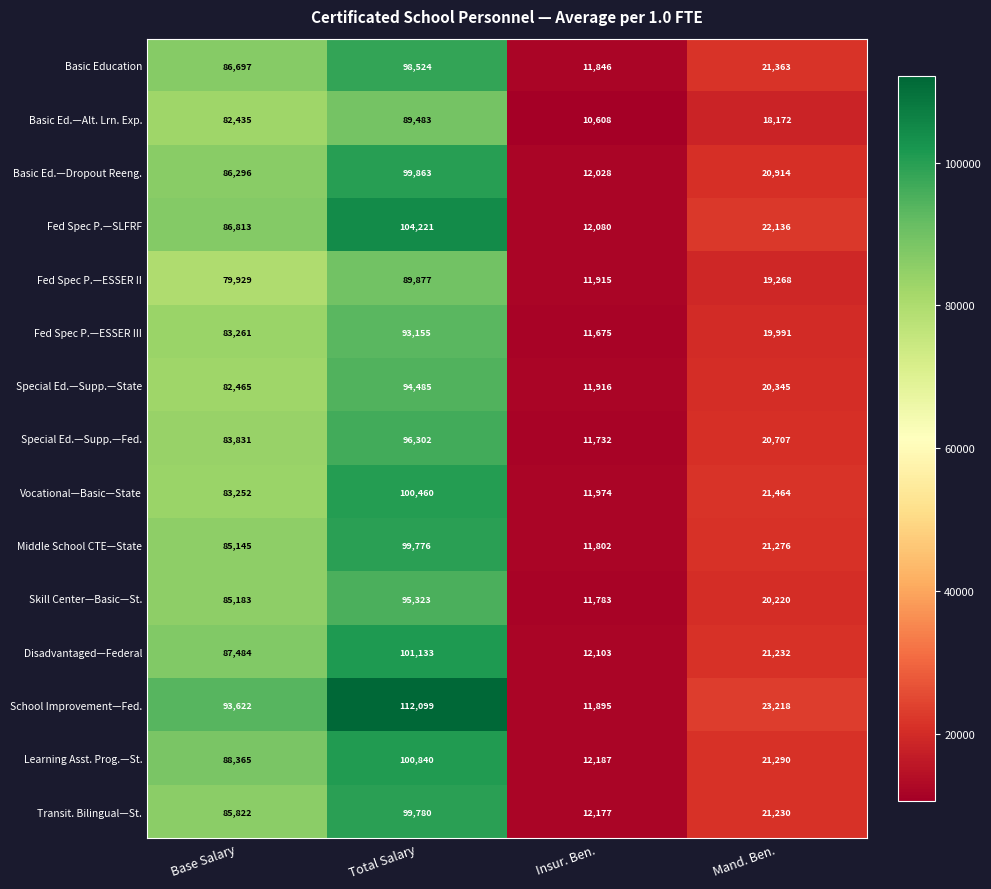

True or false: Fed Spec P.—ESSER II has a value of 30934 at Base Salary.

False